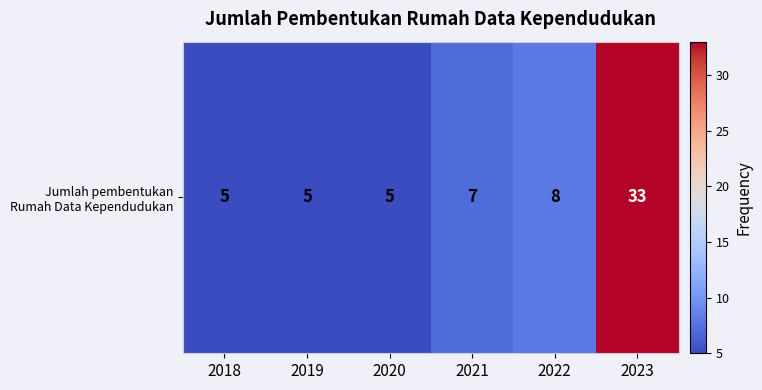

Reading left to right, list all the values displayed in this chart.

5	5	5	7	8	33